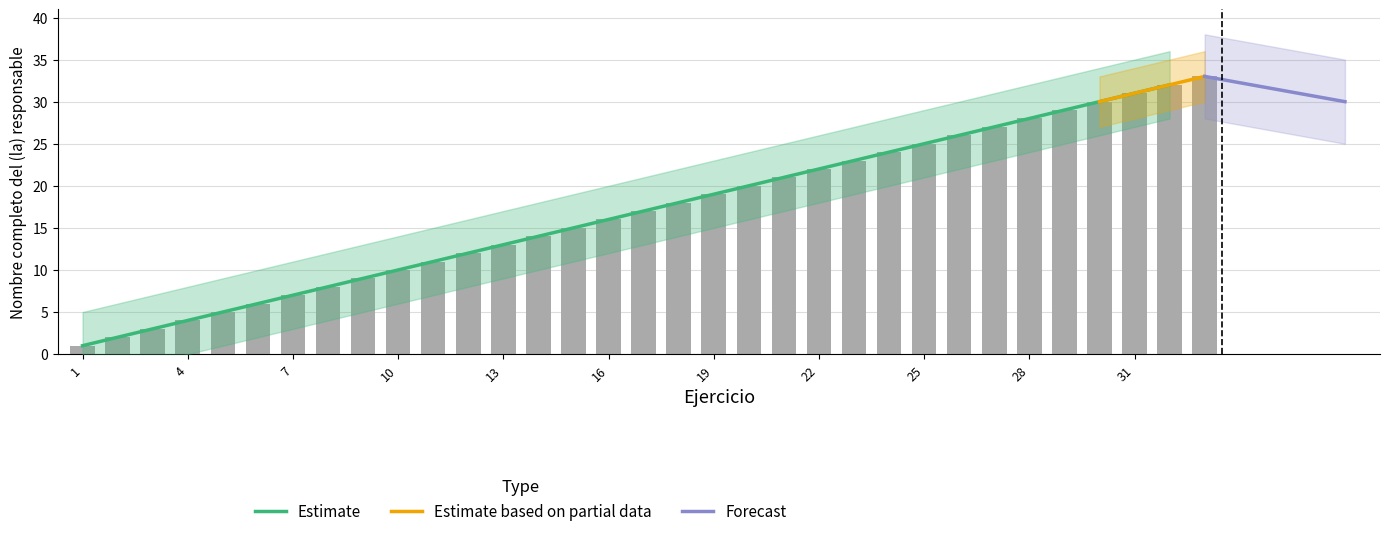

What is the change in value from 6 to 13?

+7